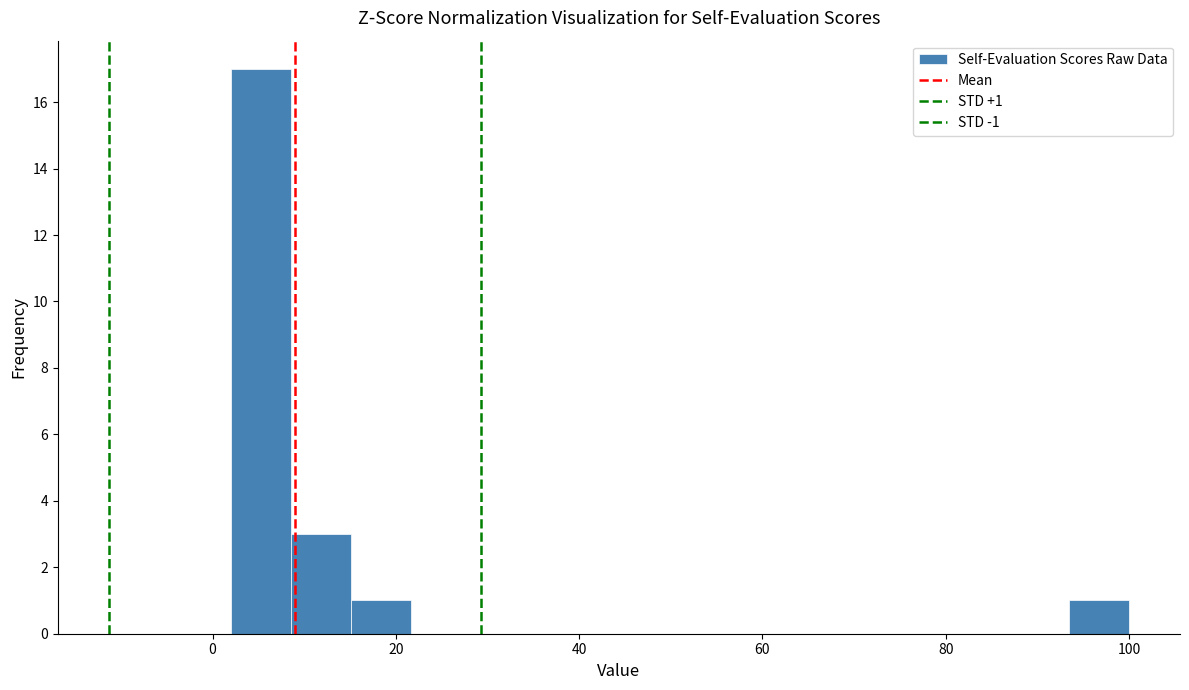

Around what value on the x-axis is the tallest bar? Give the approximate position of its centre, as read against the axis.

6